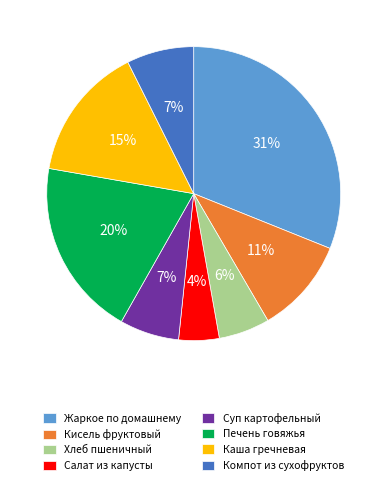

The Суп картофельный slice represents 1% of the pie. True or false?

False